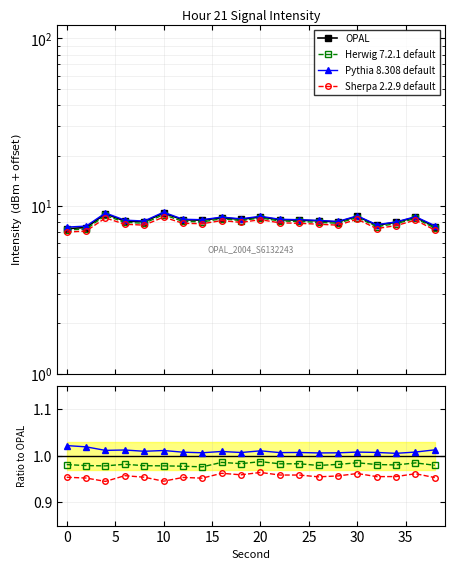

What is the highest value of the Sherpa 2.2.9 default series?

1.0